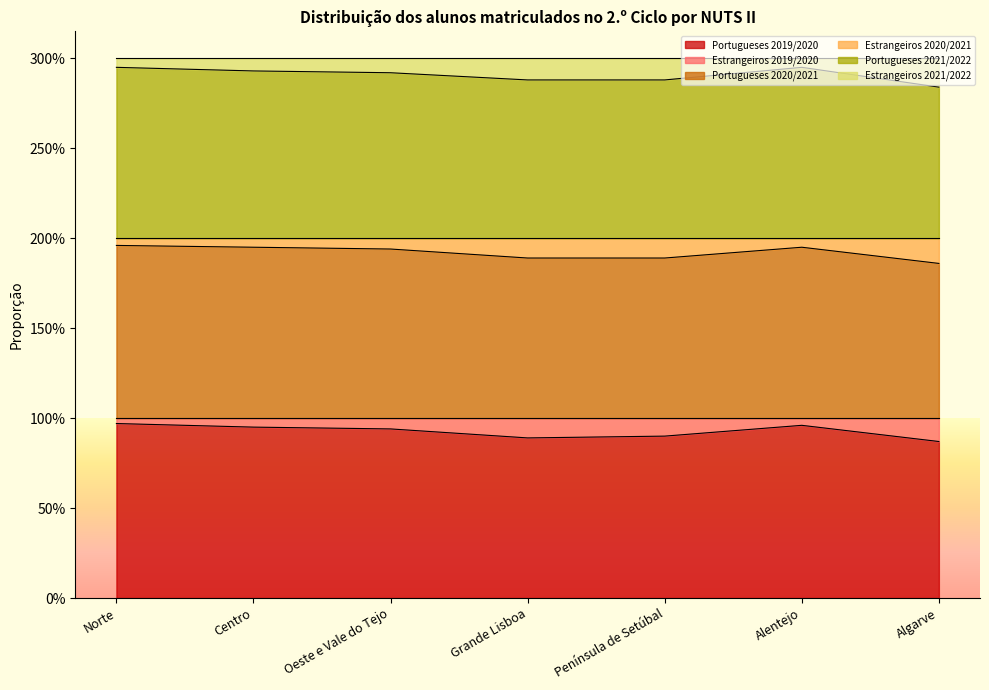

What are all the series names shown in the legend?

Portugueses 2019/2020, Estrangeiros 2019/2020, Portugueses 2020/2021, Estrangeiros 2020/2021, Portugueses 2021/2022, Estrangeiros 2021/2022